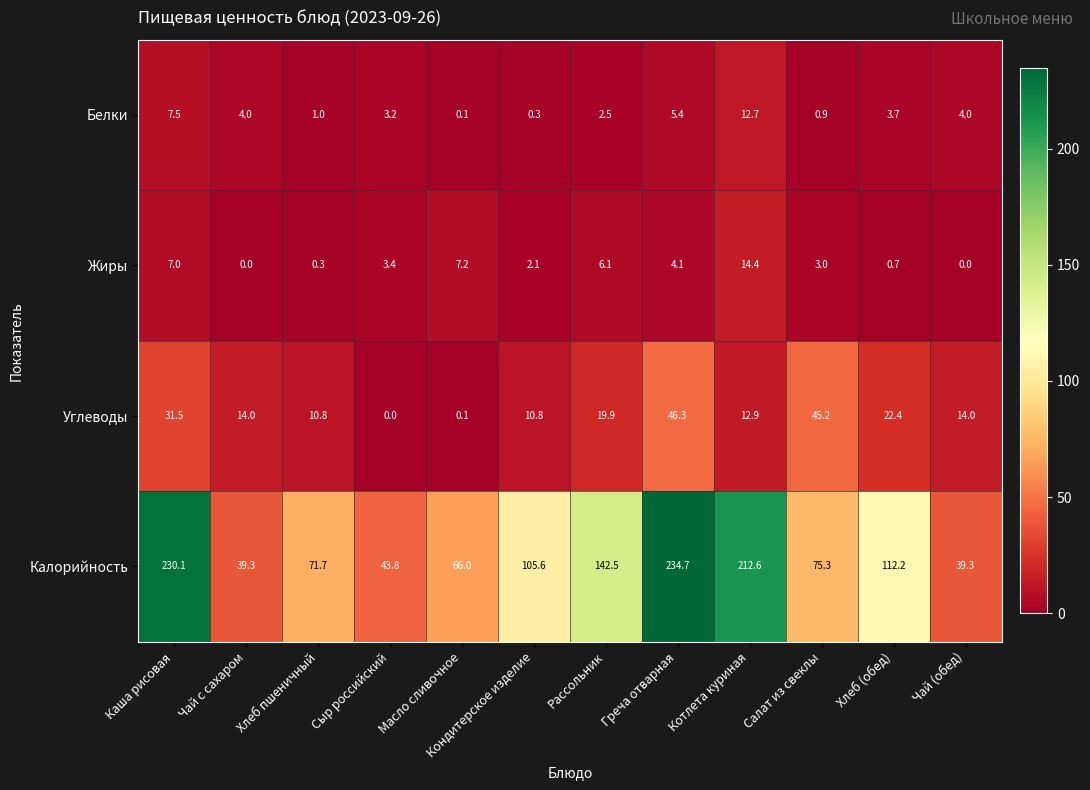

What is the difference between the maximum and minimum values in the Калорийность series?

195.4